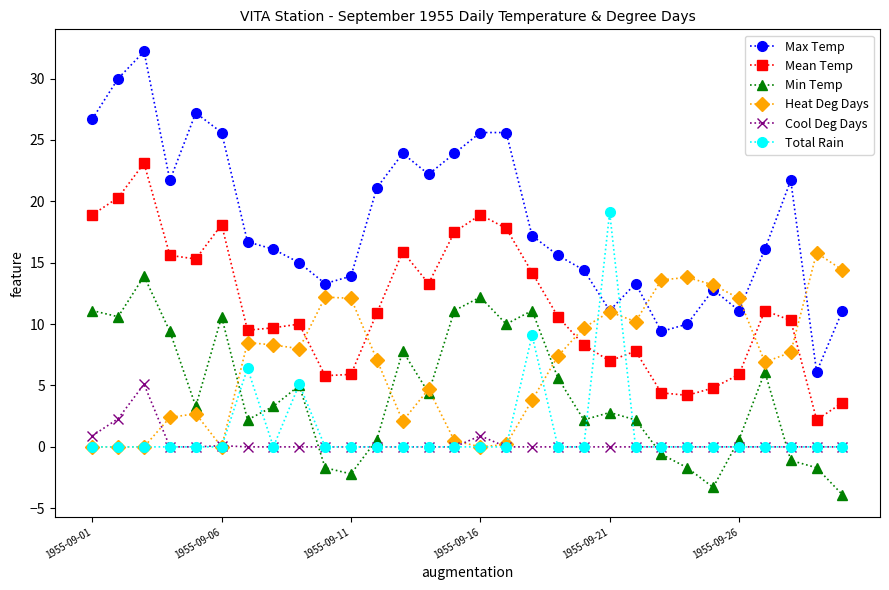

Which series has the widest spread of values?

Max Temp